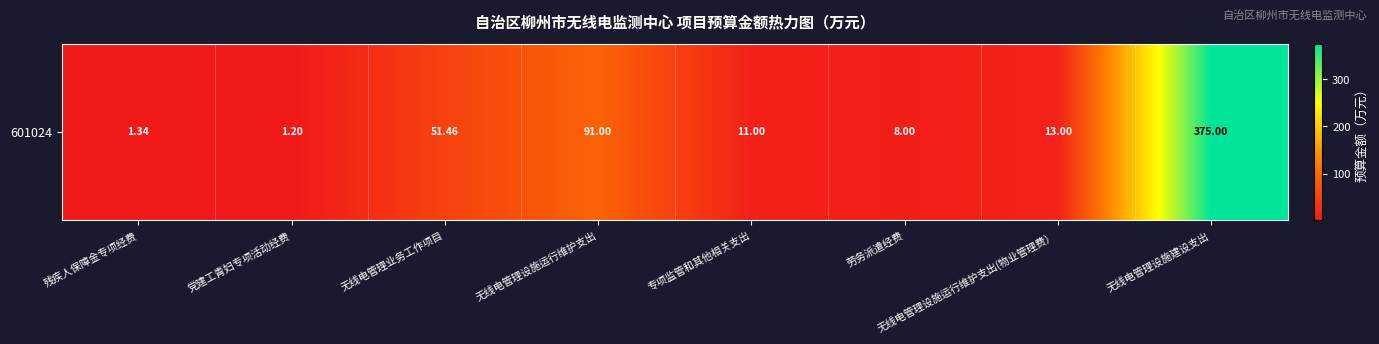

Rank the categories by value from lowest to highest.

党建工青妇专项活动经费, 残疾人保障金专项经费, 劳务派遣经费, 专项监管和其他相关支出, 无线电管理设施运行维护支出(物业管理费）, 无线电管理业务工作项目, 无线电管理设施运行维护支出, 无线电管理设施建设支出